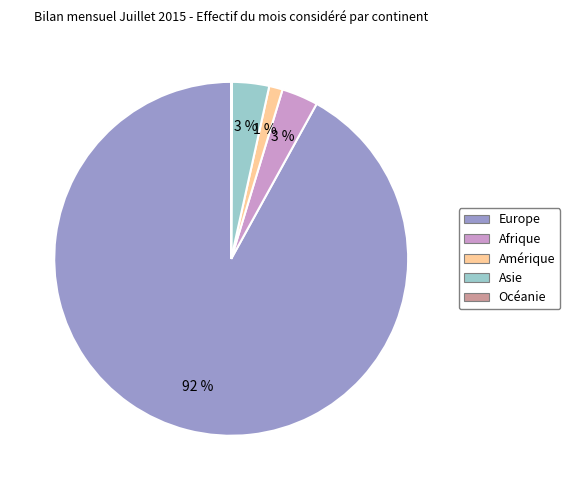

To the nearest percent, what is the average slice percentage?

20%